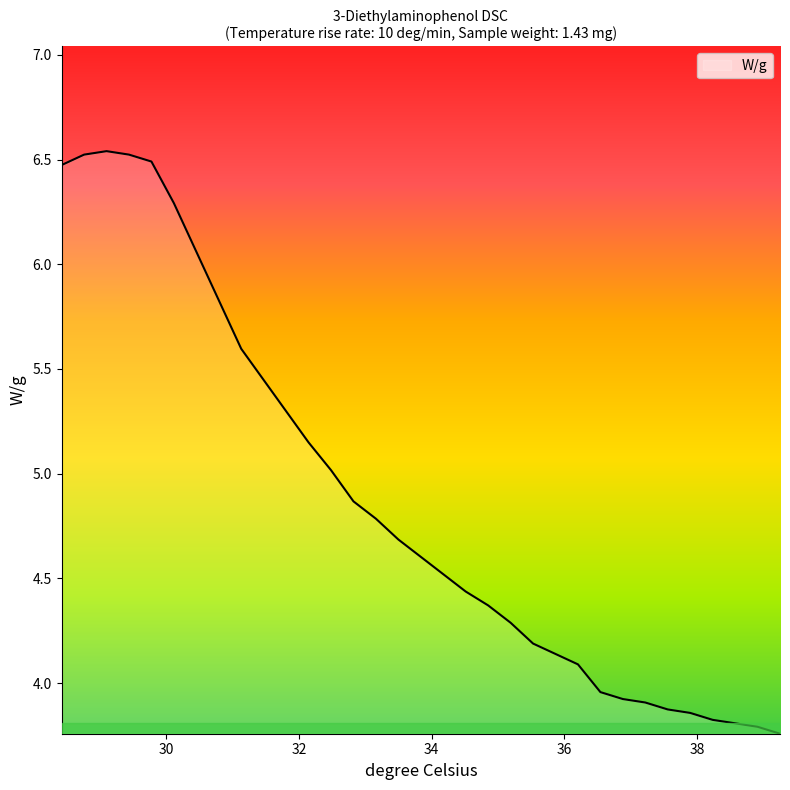

What is the difference between the maximum and minimum values?

2.8